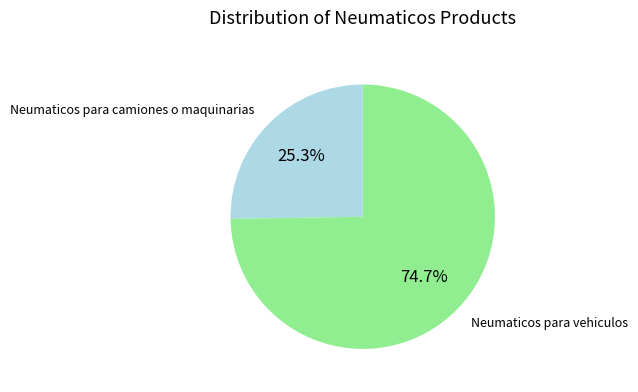

To the nearest percent, what percentage of the pie is Neumaticos para camiones o maquinarias?

25%